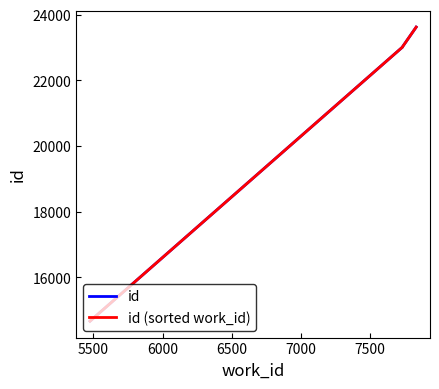

Rank the categories by value from highest to lowest.

7836, 7739, 7738, 7738, 5475